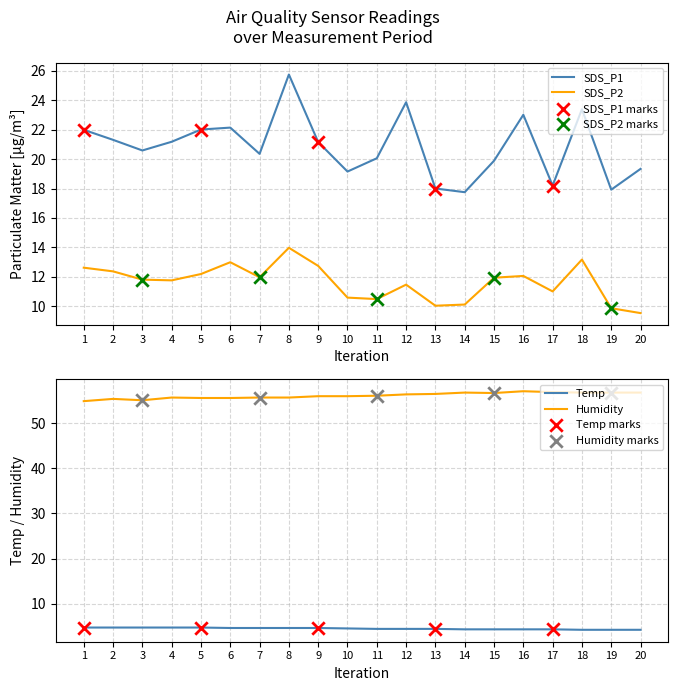

At how many categories does at least one series exceed 26?

20